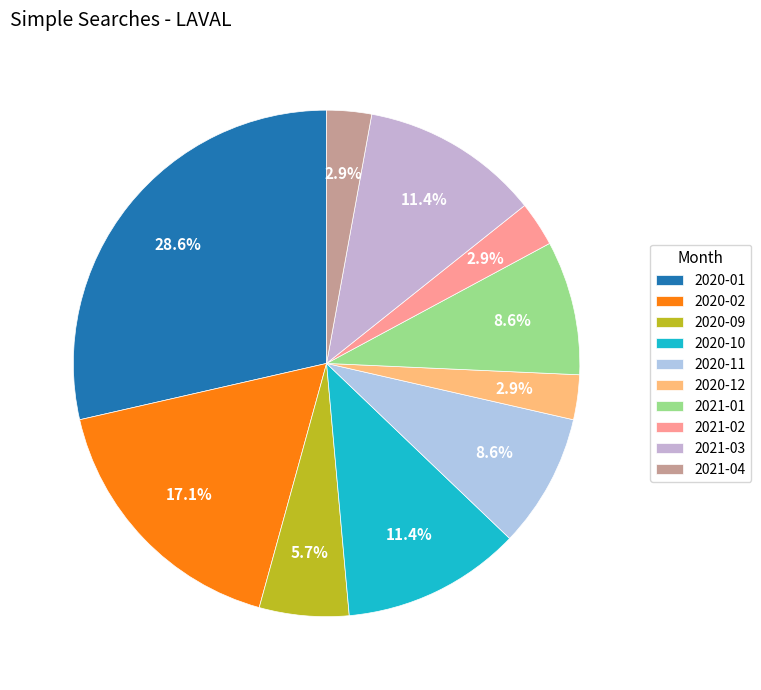

Between 2020-01 and 2020-09, which is larger?

2020-01